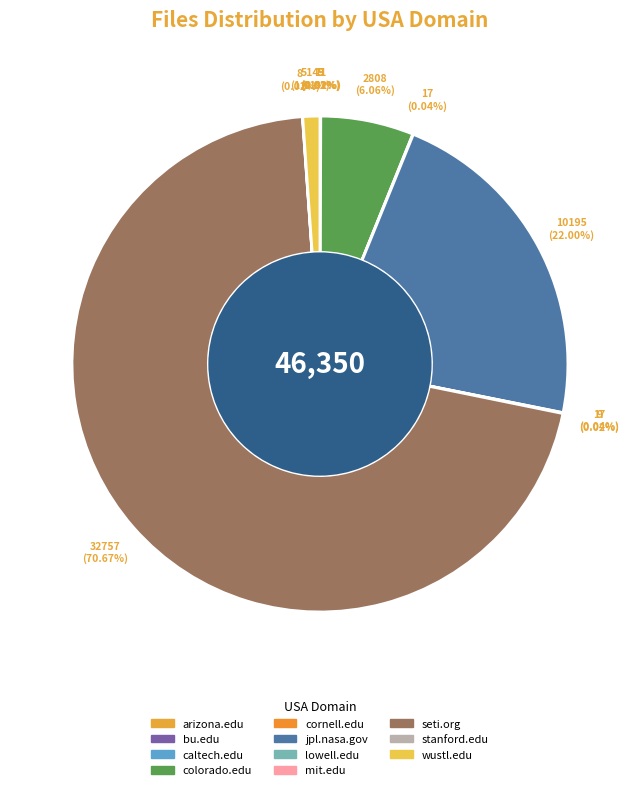

Count the number of slices in the pie.

11